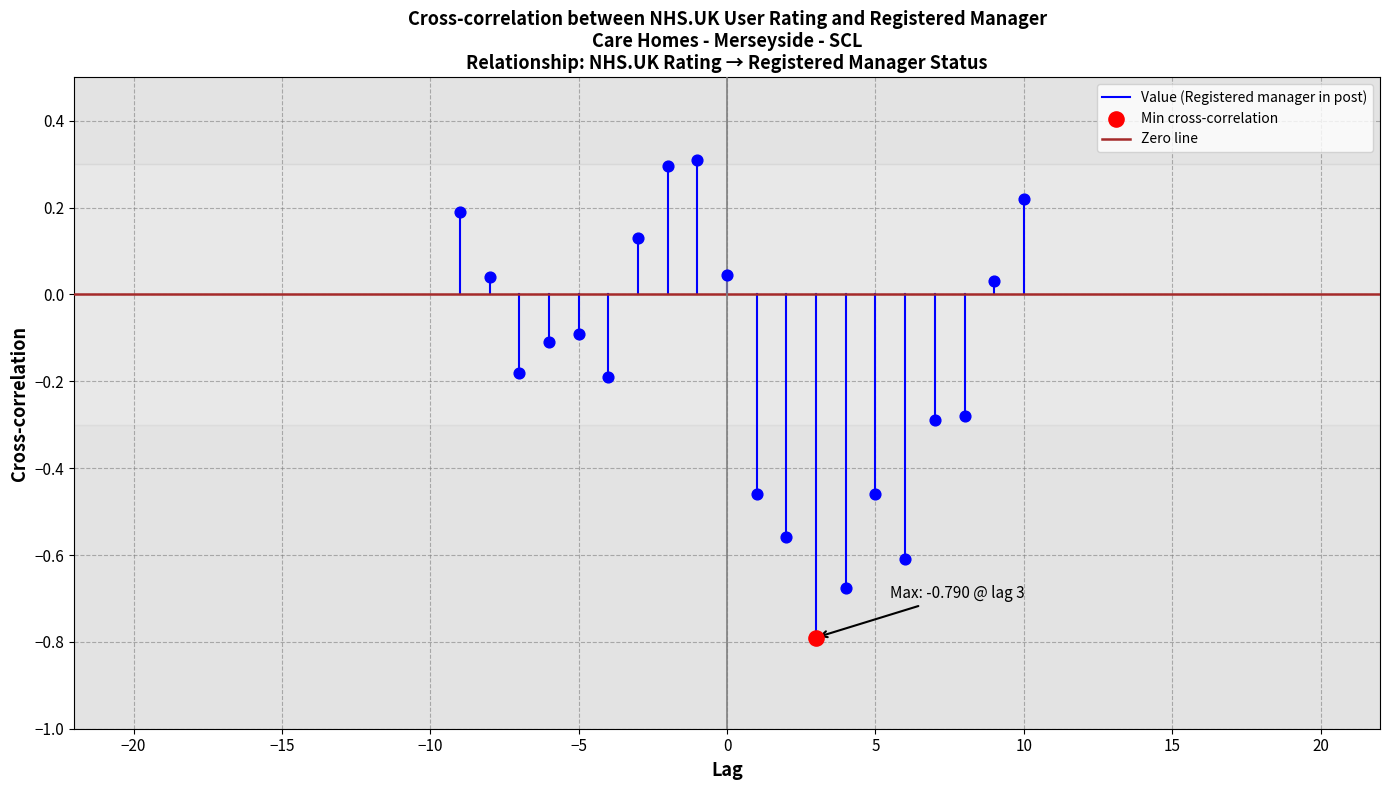

Which series has the largest Y range (max minus min)?

Value (Registered manager in post)